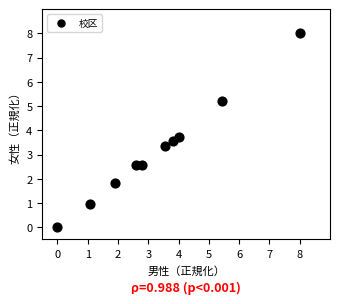

What is the average X value?

3.3